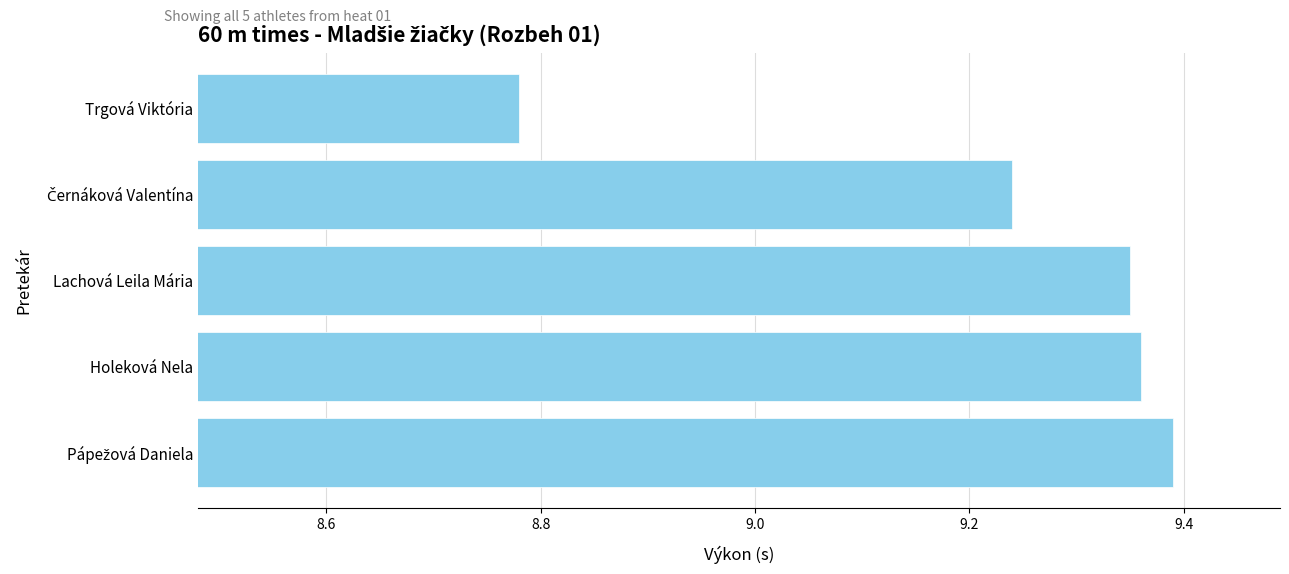

How many values are between 9 and 10?

4